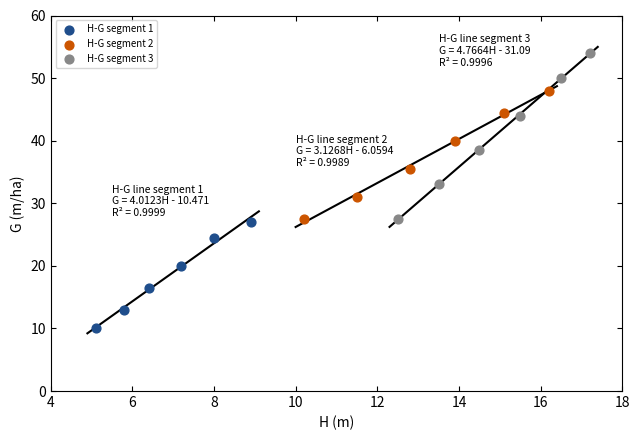

What are all the series names shown in the legend?

H-G segment 1, H-G segment 2, H-G segment 3